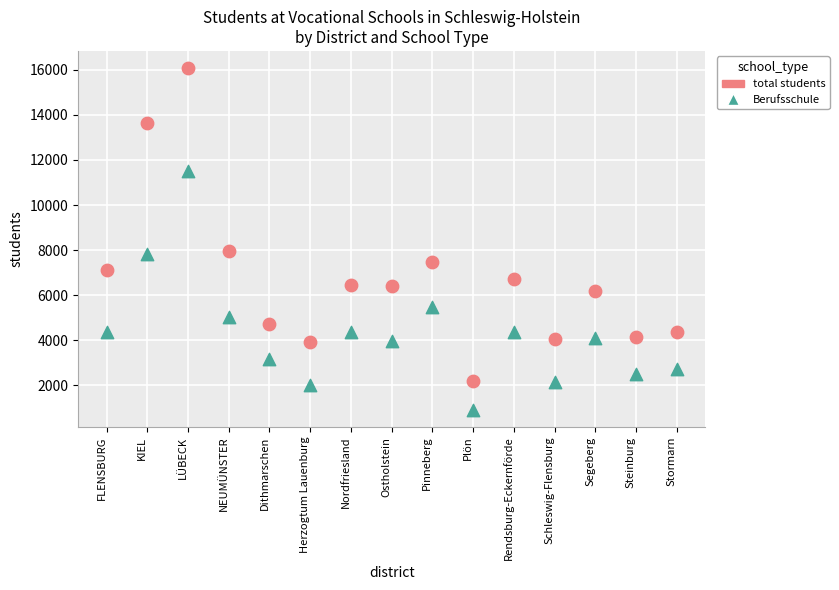

Which series contains the lowest Y value?

Berufsschule